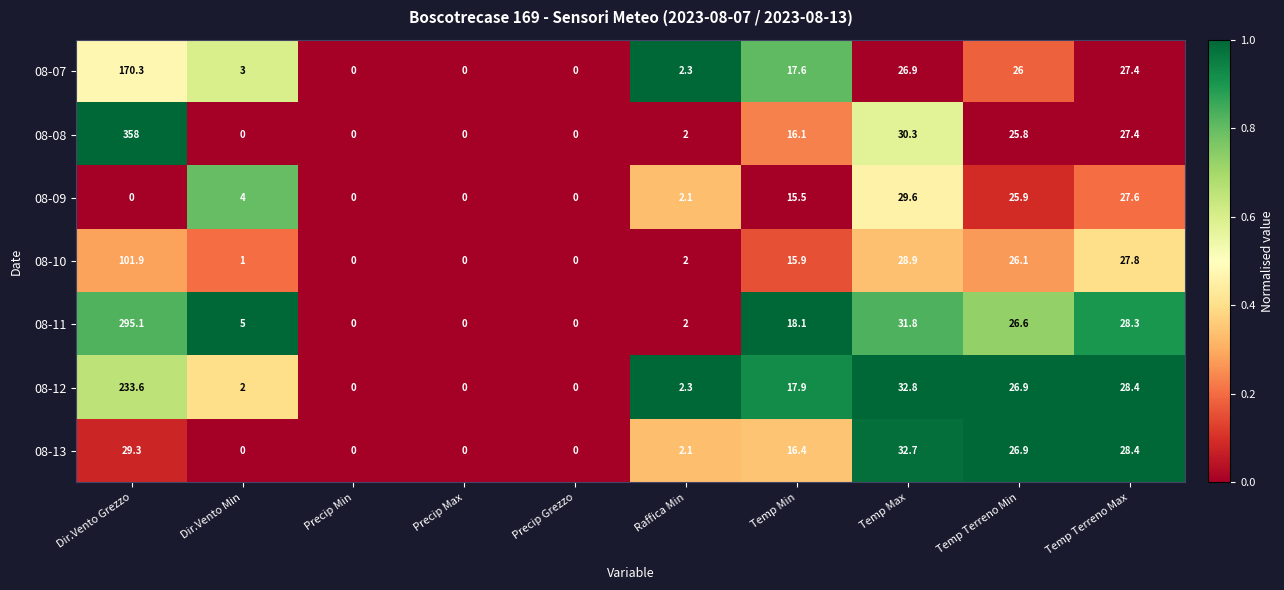

At which label does 08-07 reach its peak?

Dir.Vento Grezzo